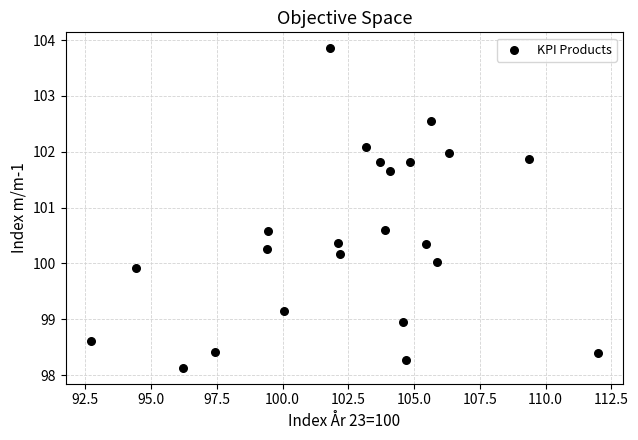

What is the range of Y values (max minus min)?

5.7